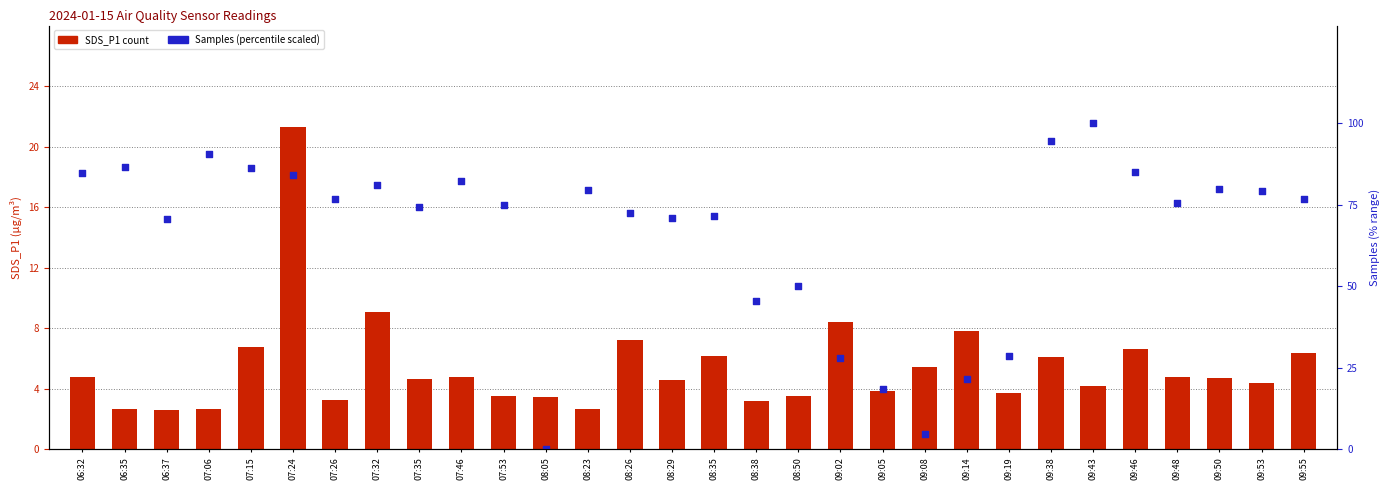

Which series reaches the maximum Y coordinate?

Samples (scaled %)